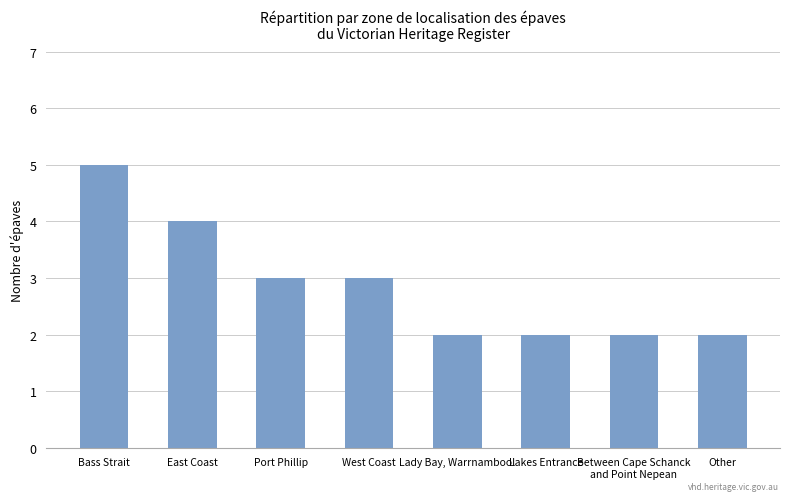

What is the label of the 5th bar from the right?

West Coast